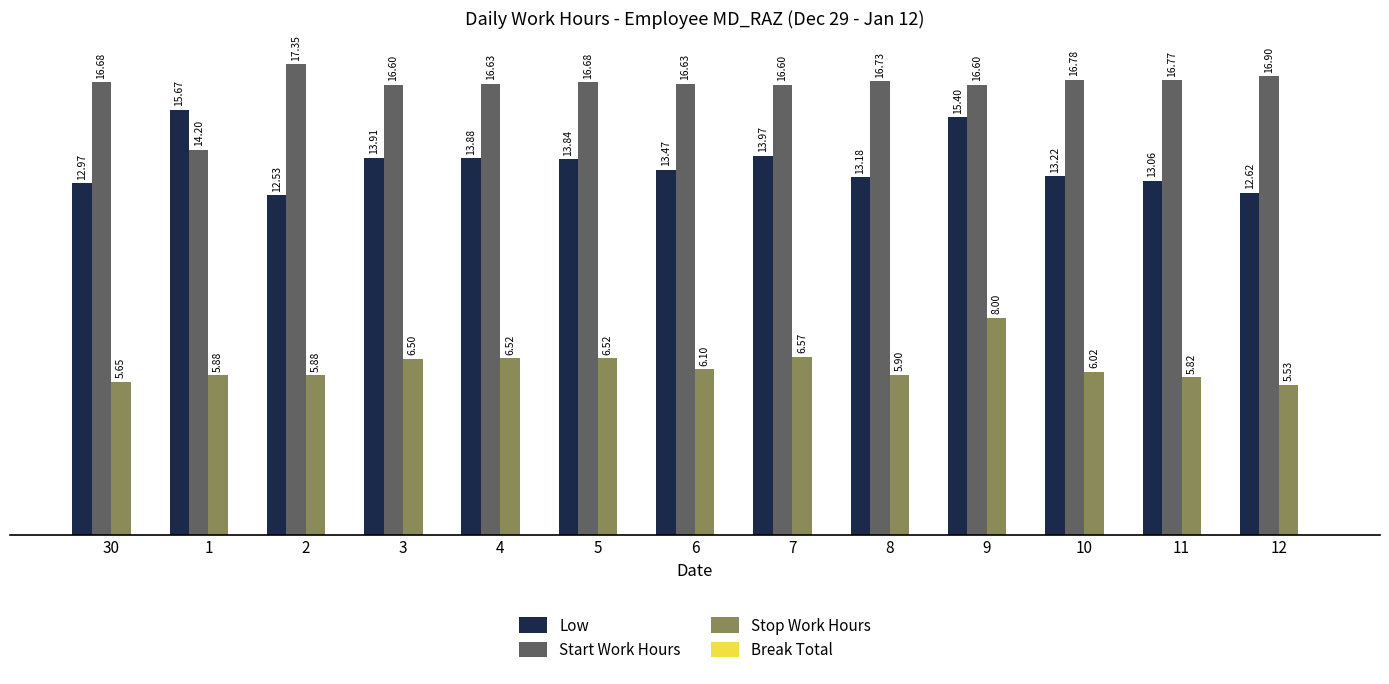

What position from the right is 6?

7